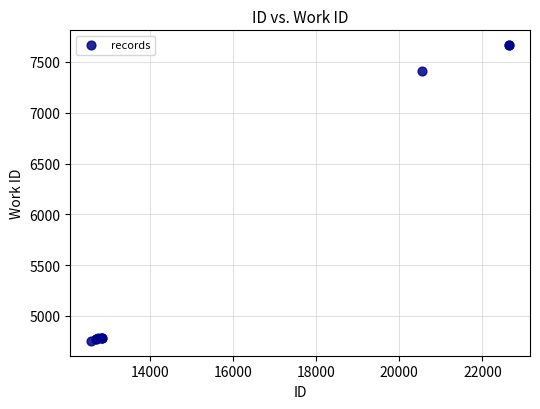

What Y value in the scatter plot is closest to 6209?

7409